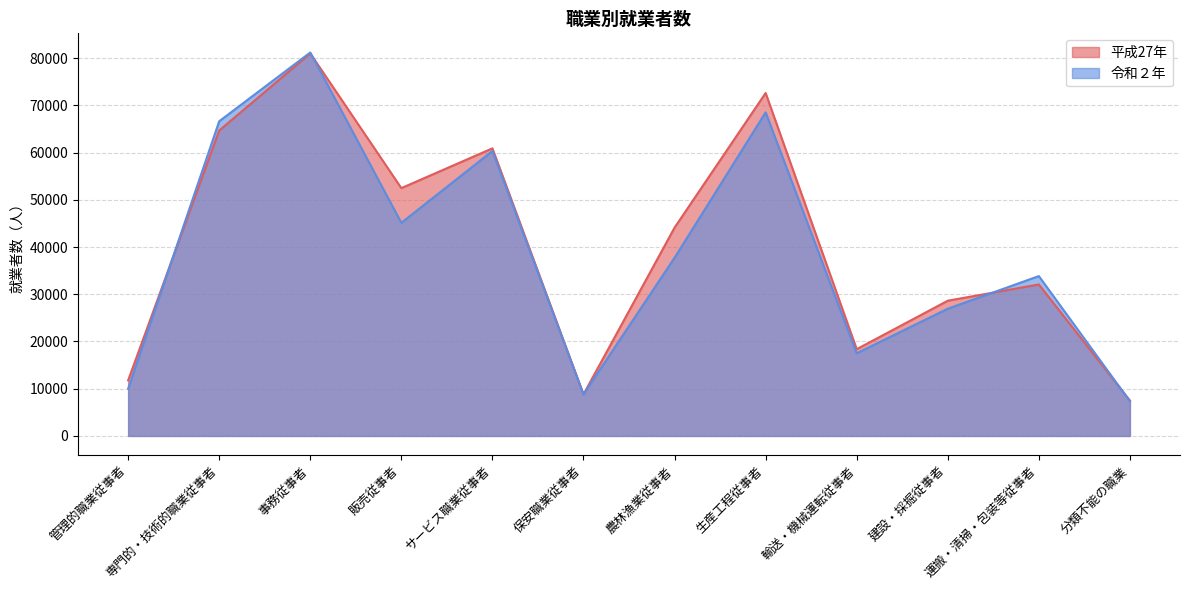

Does the chart display data point markers on the line(s)?

No